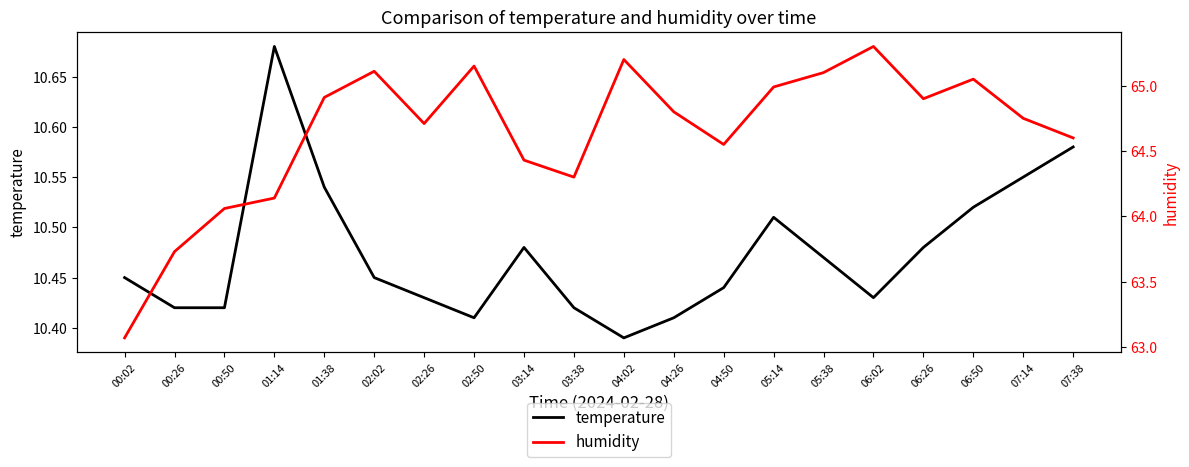

True or false: humidity and temperature intersect in this chart.

False